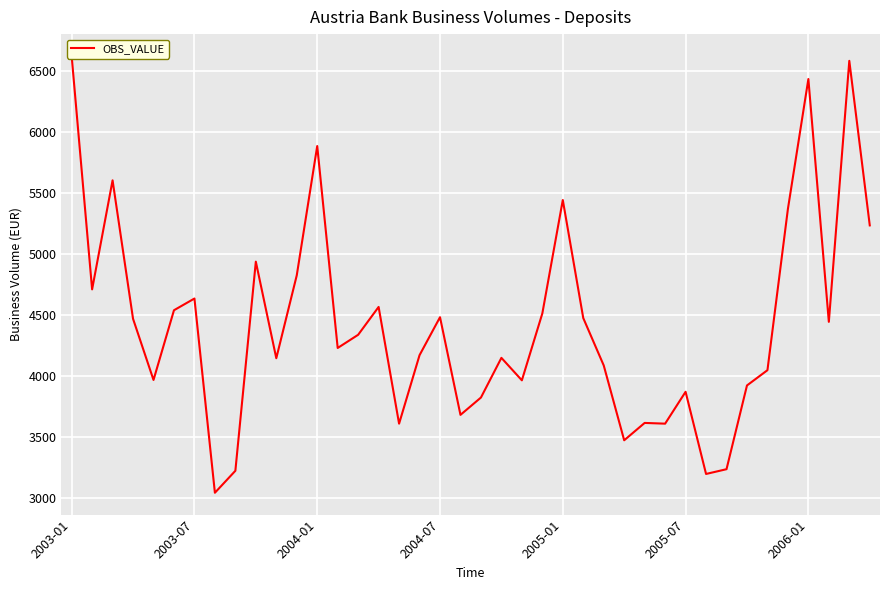

What is the difference between the second highest and minimum values?

3538